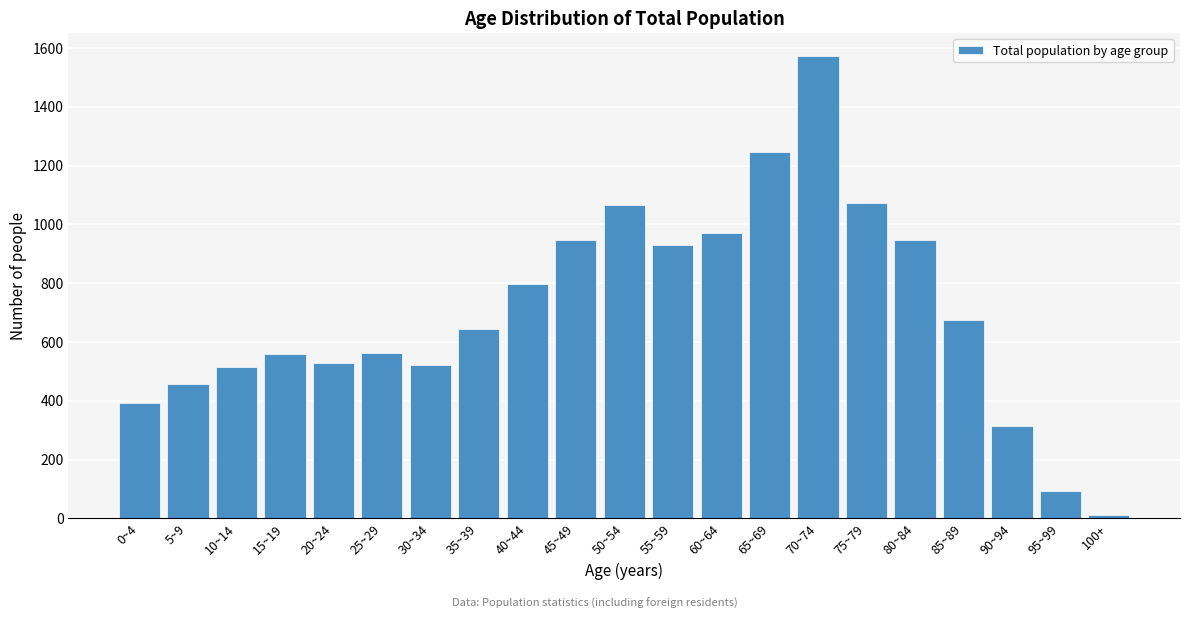

What is the sum of all values?

14821